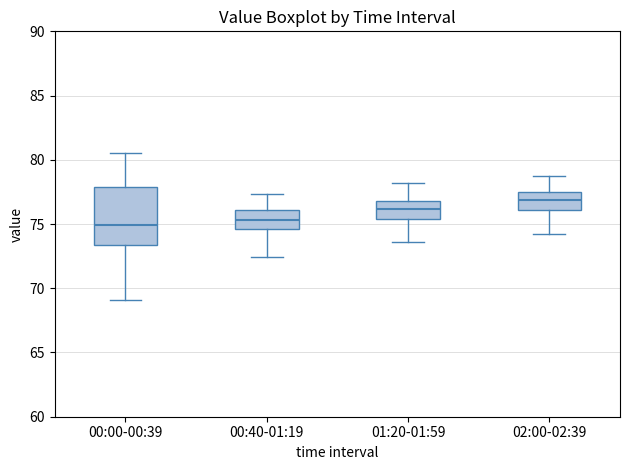

Comparing the boxes themselves (not the whiskers), which one is the tallest?

00:00-00:39